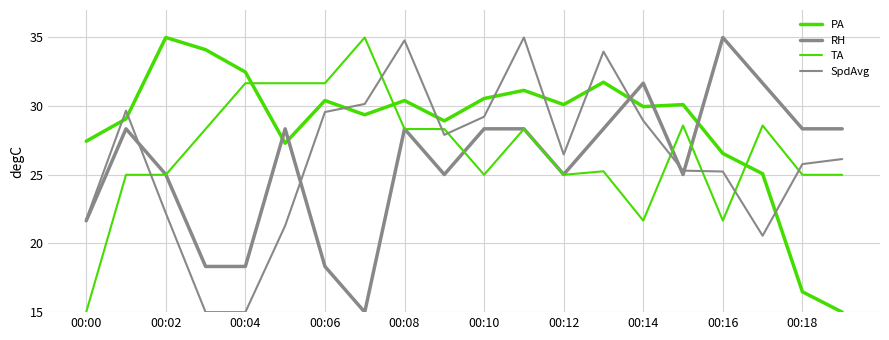

Does the chart have visible grid lines?

Yes